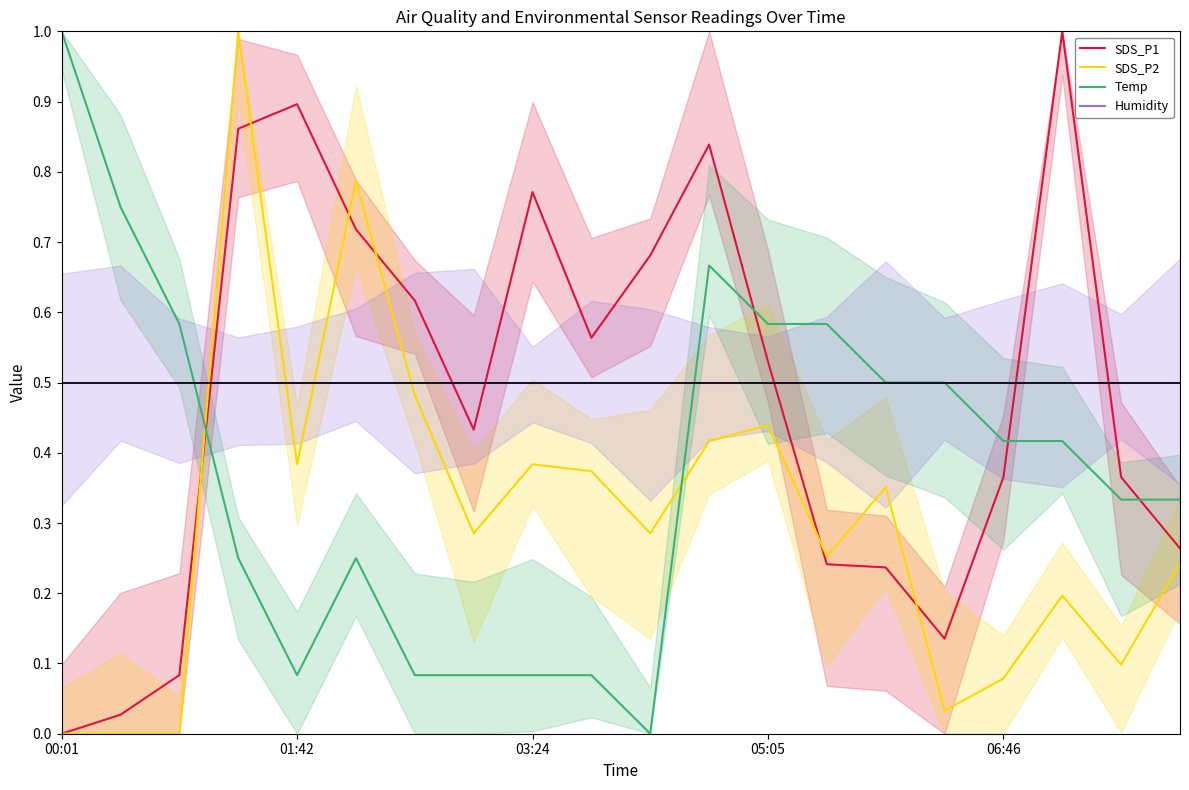

True or false: Humidity and Temp intersect in this chart.

True